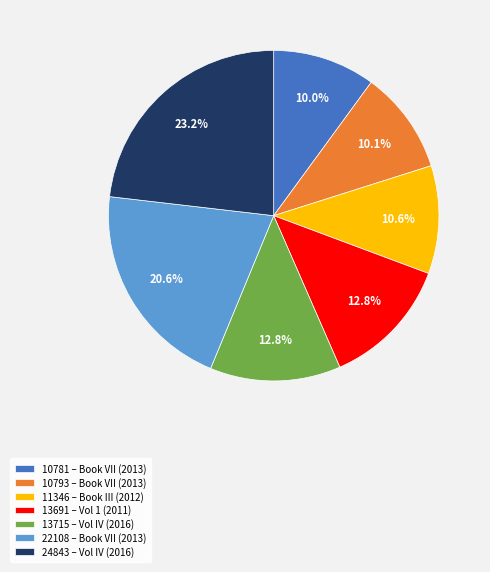

Is there any slice that represents more than half of the pie?

No